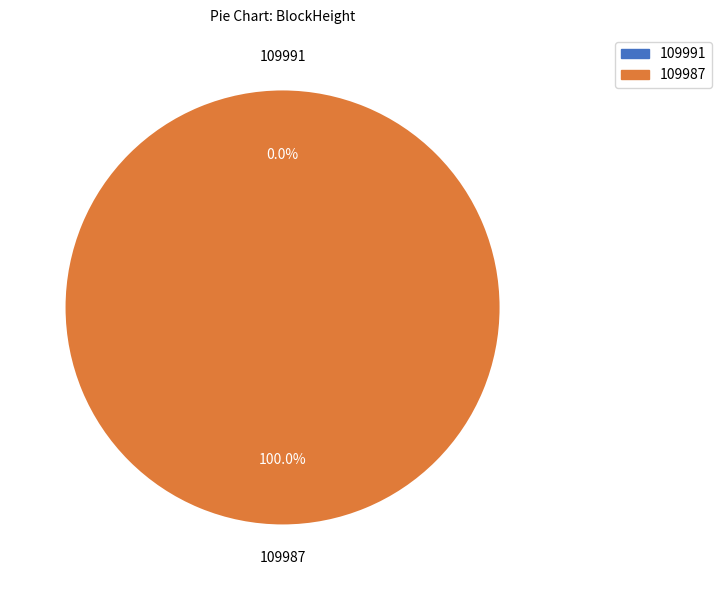

True or false: 109987 accounts for 99% of the total.

False